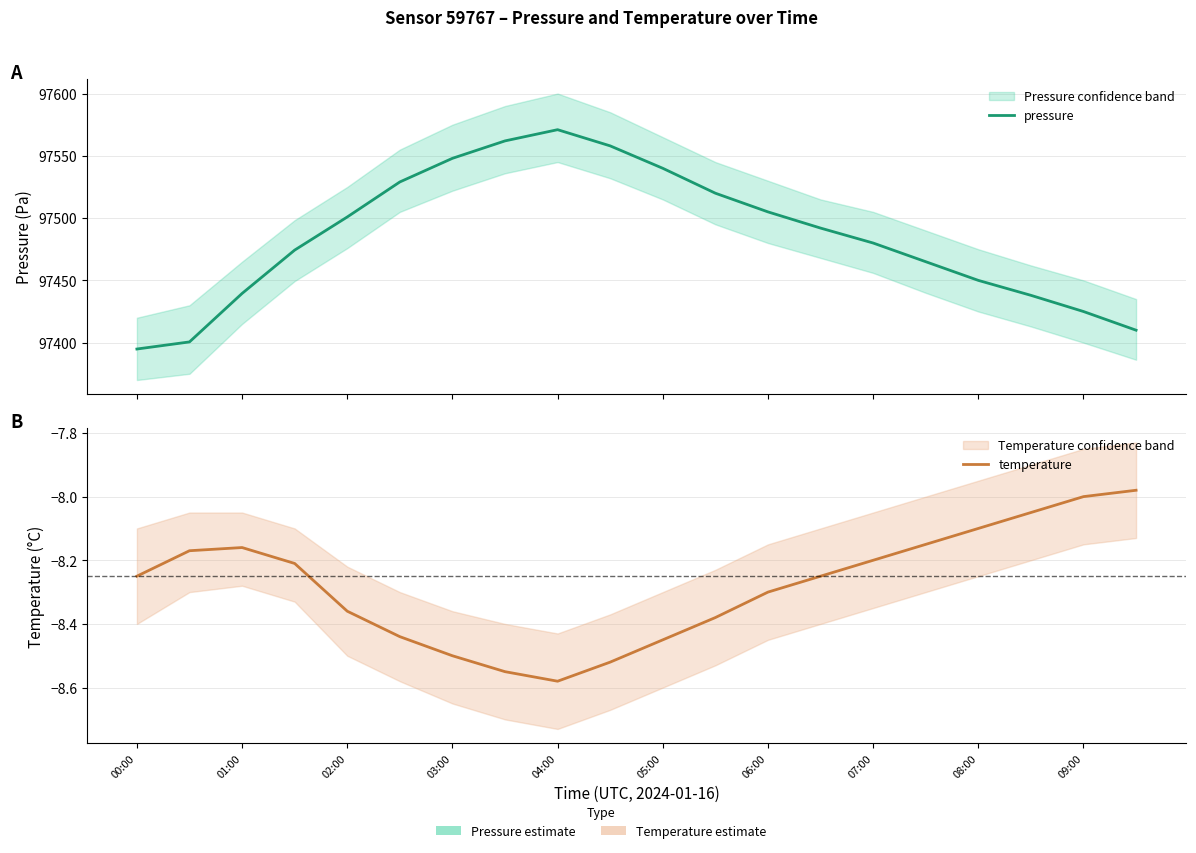

Between 02:00 and 04:00, which series saw the biggest shift?

pressure